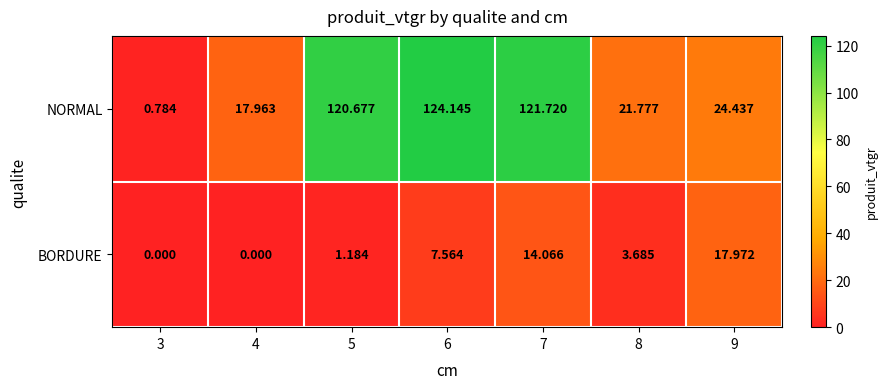

Rank the series by their average value, from lowest to highest.

BORDURE, NORMAL